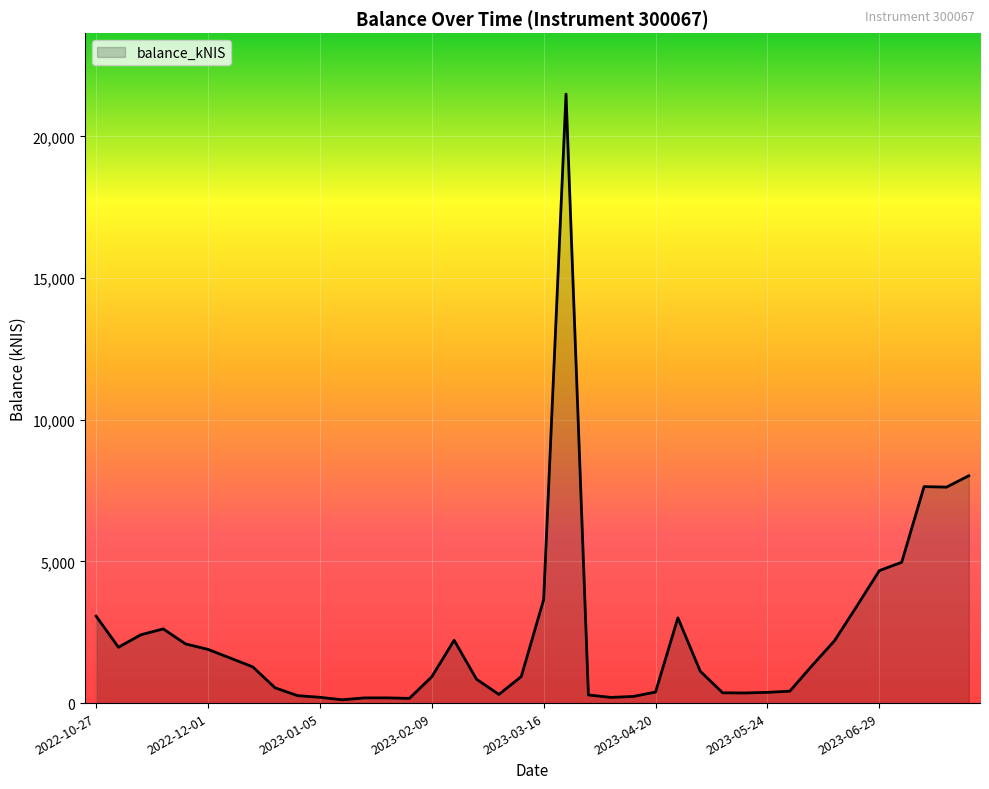

What is the difference between the maximum and minimum values?

21374.4